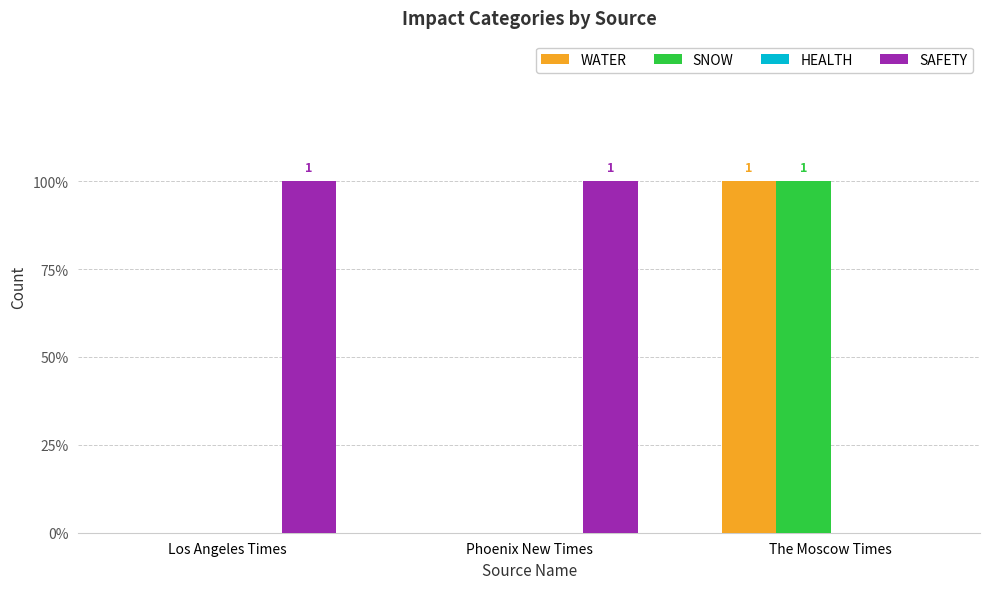

Does the chart contain stacked bars?

No